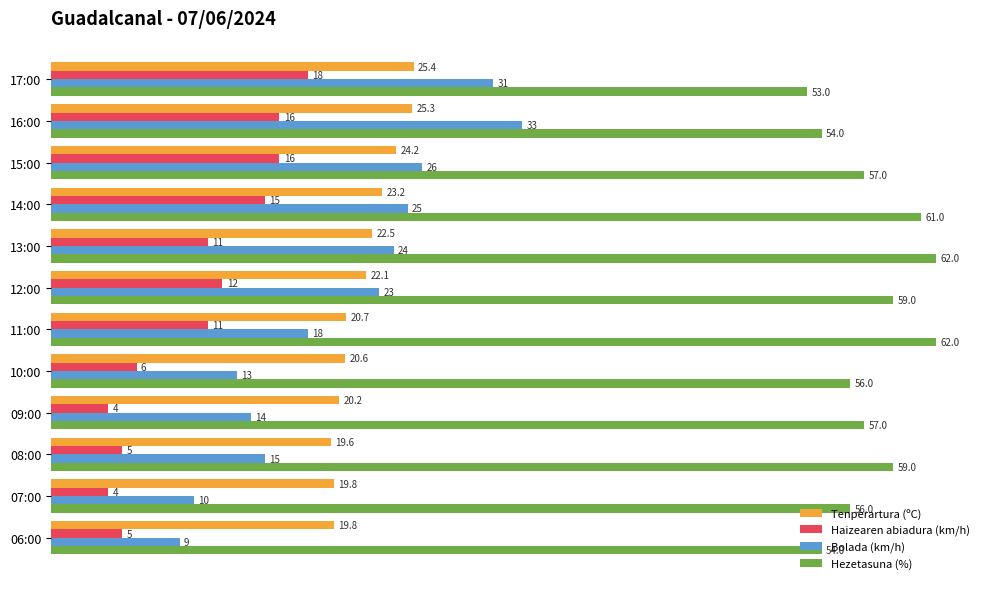

At which label is Tenperartura (ºC) closest to 22?

12:00